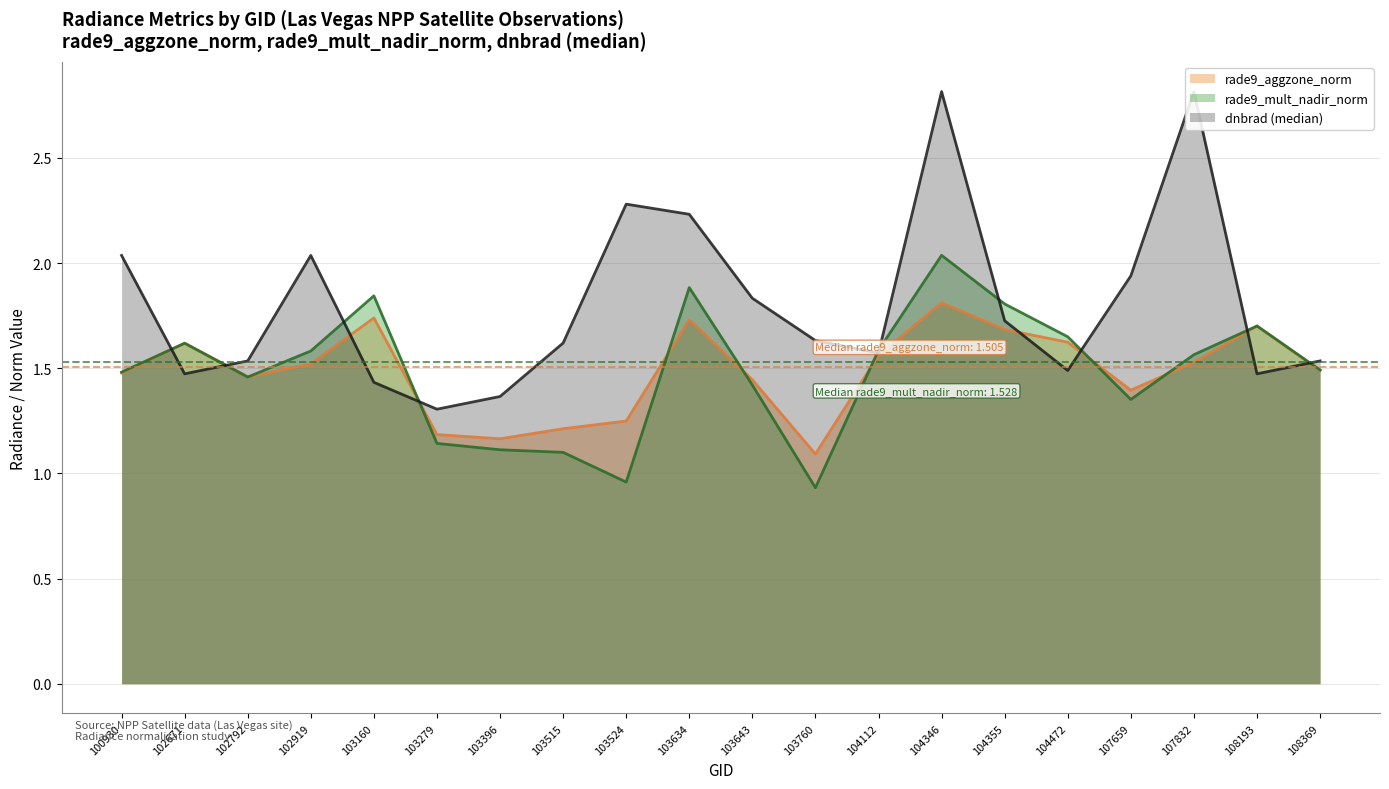

Which series has the widest spread of values?

dnbrad